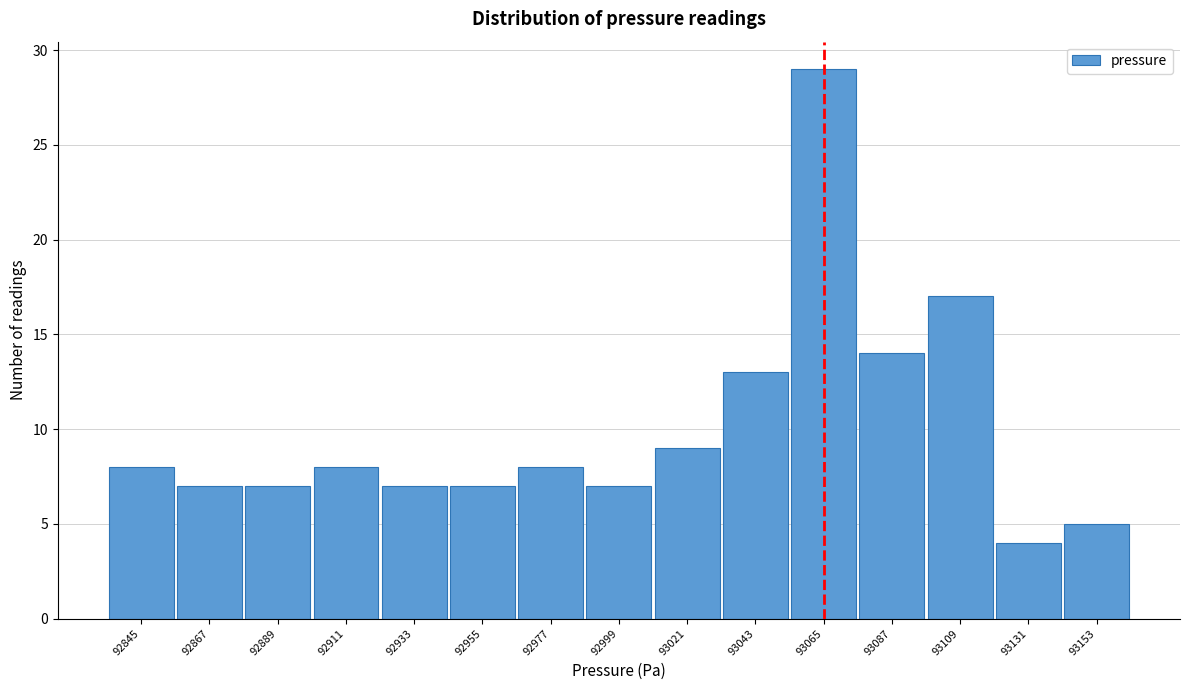

Reading right to left, what are all the values shown in this chart?

5	4	17	14	29	13	9	7	8	7	7	8	7	7	8